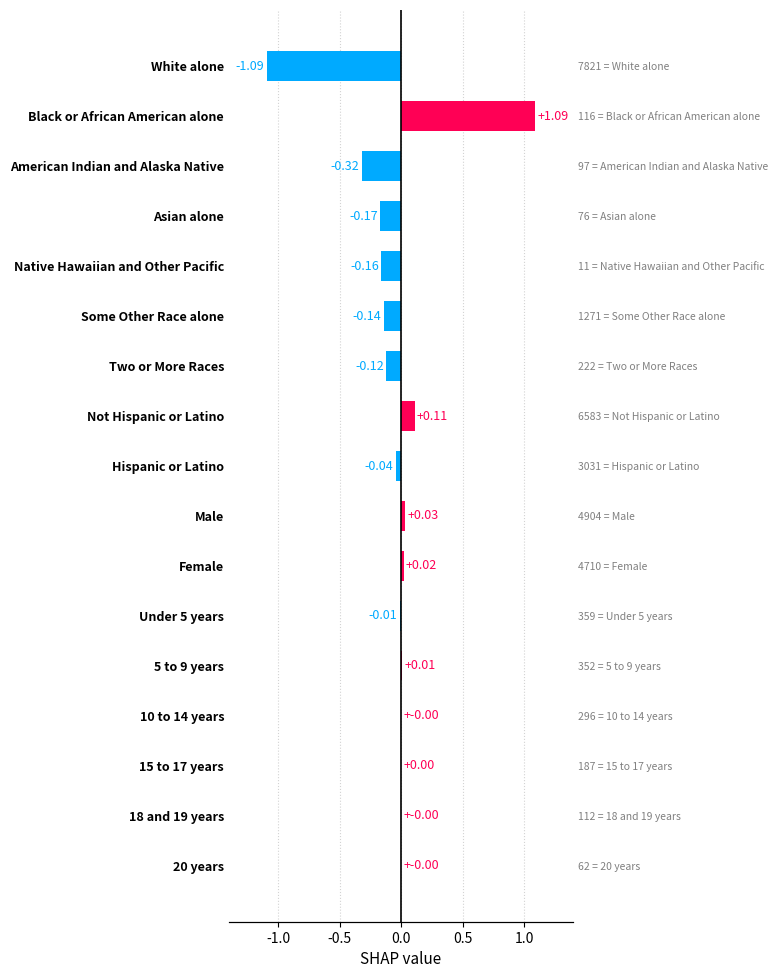

Rank the categories by value from lowest to highest.

White alone, American Indian and Alaska Native, Asian alone, Native Hawaiian and Other Pacific, Some Other Race alone, Two or More Races, Hispanic or Latino, Under 5 years, 10 to 14 years, 15 to 17 years, 18 and 19 years, 20 years, 5 to 9 years, Female, Male, Not Hispanic or Latino, Black or African American alone